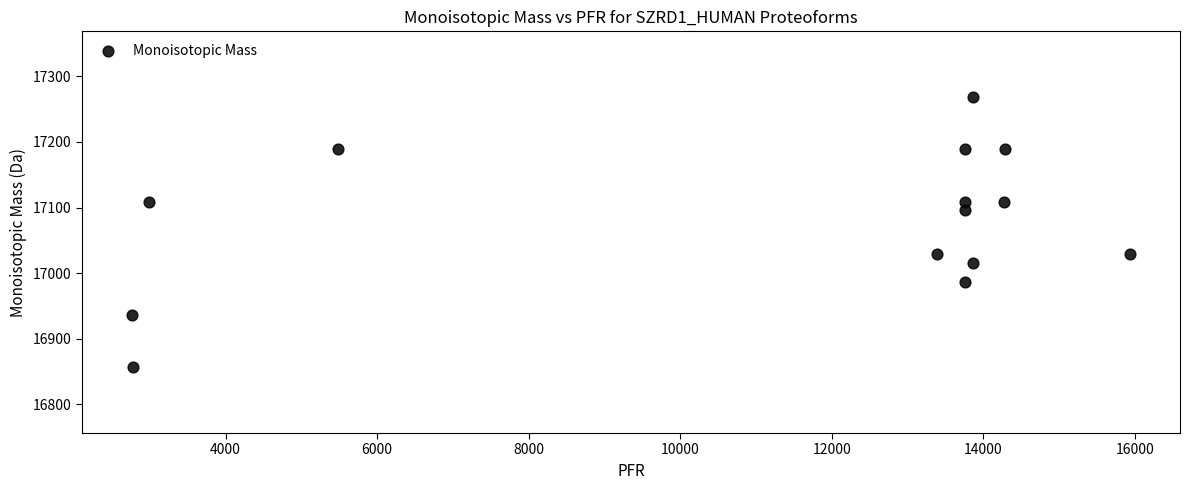

What is the range of X values (max minus min)?

13173.0